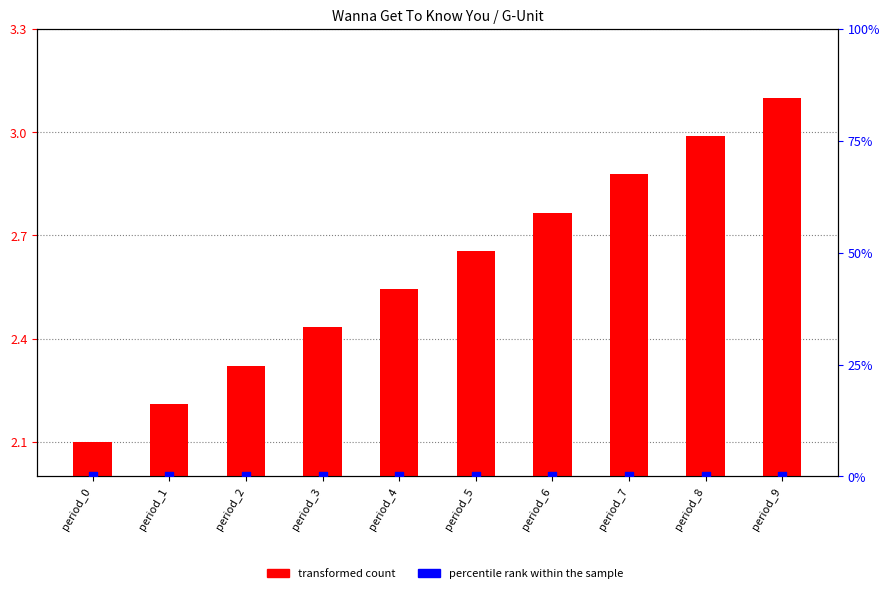

Which series contains the highest Y value?

transformed count